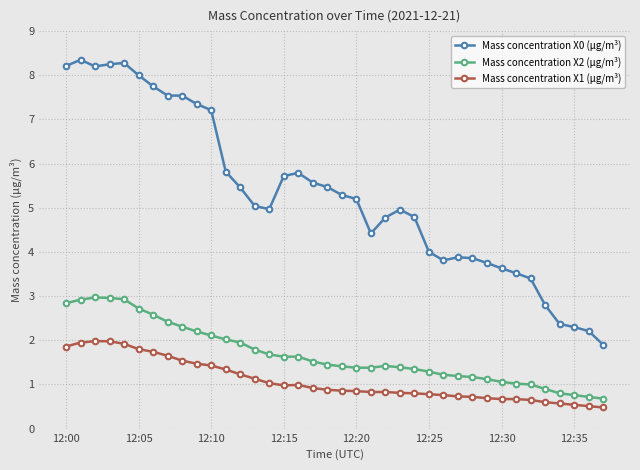

Which series has the largest range (max minus min)?

Mass concentration X0 (μg/m³)